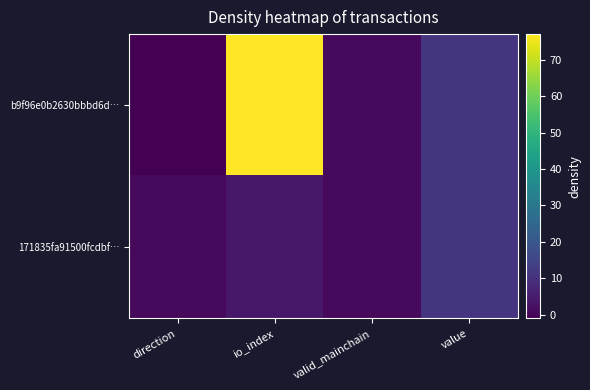

What is the greatest value displayed?

77.0